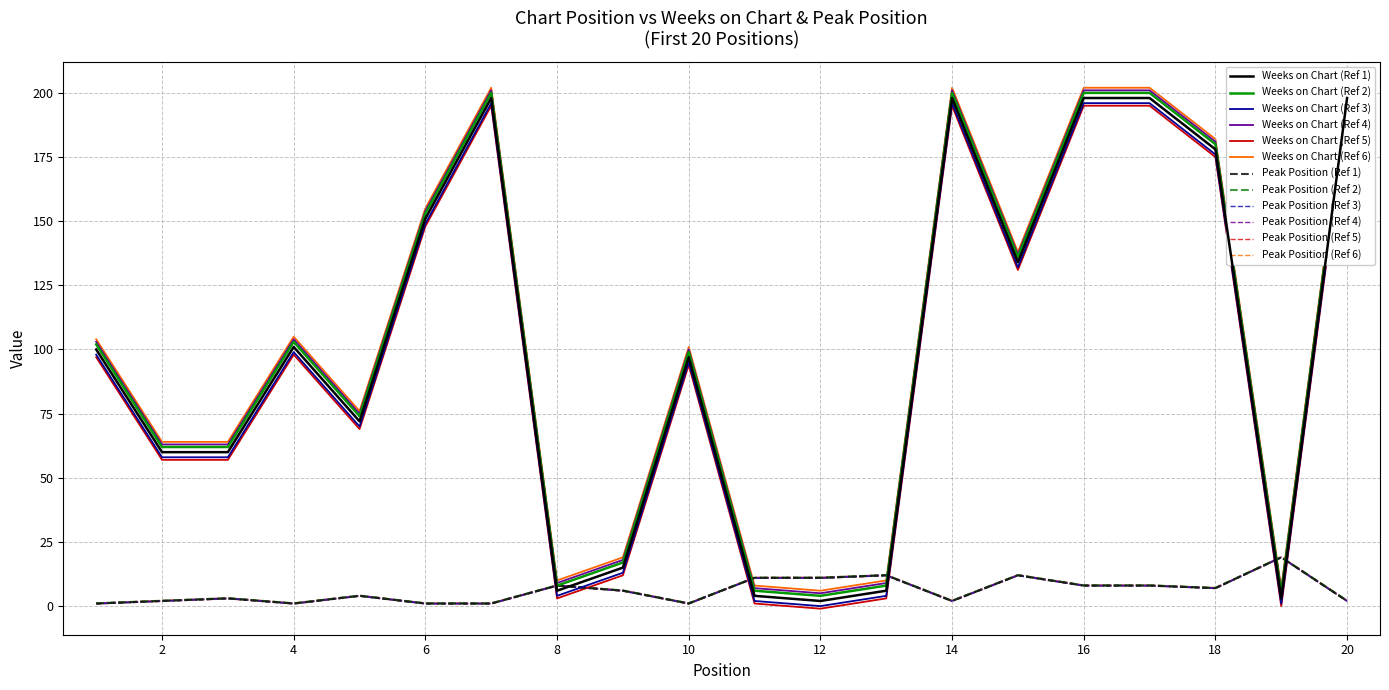

True or false: Peak Position and Weeks on Chart cross at least once.

True